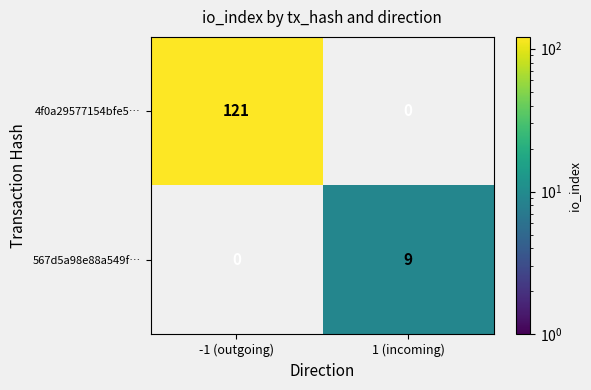

Is it true that 4f0a29577154bfe5… equals 48 at -1 (outgoing)?

False